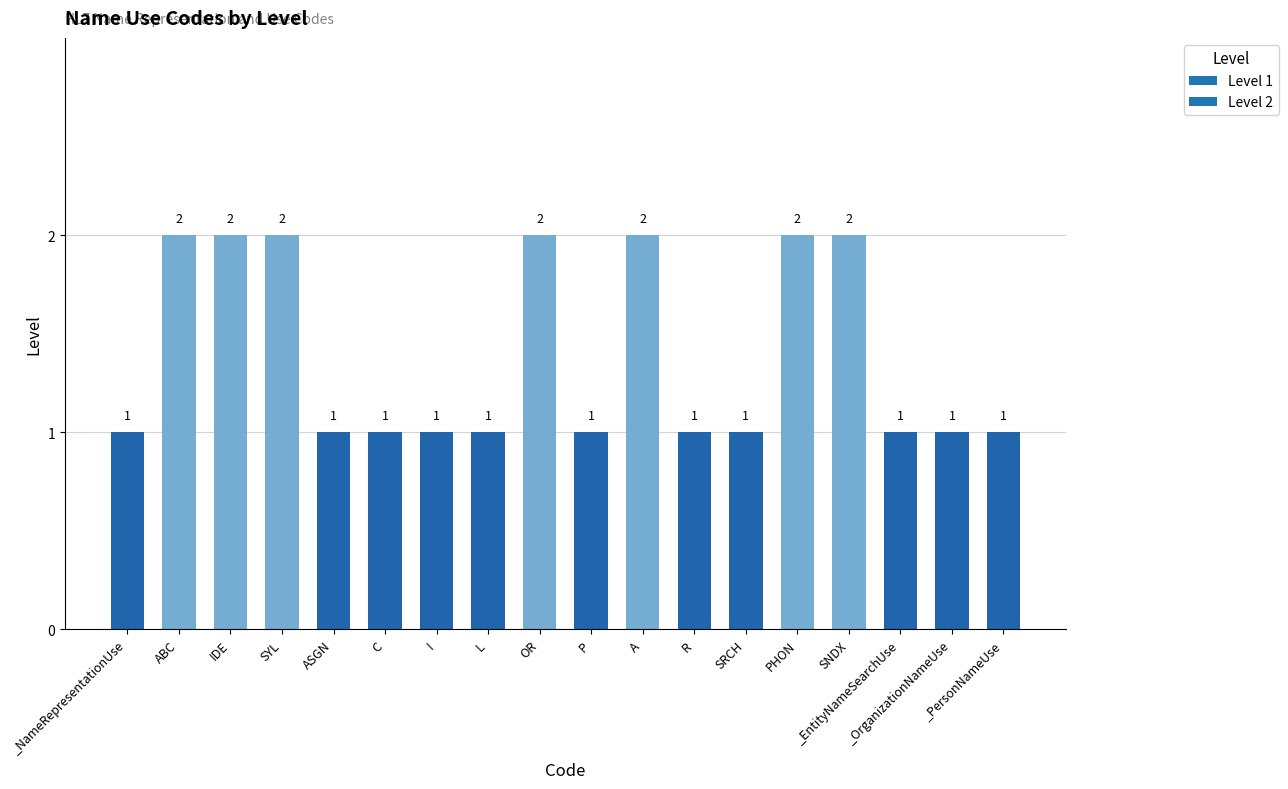

What is the value of the 10th bar from the left?

1